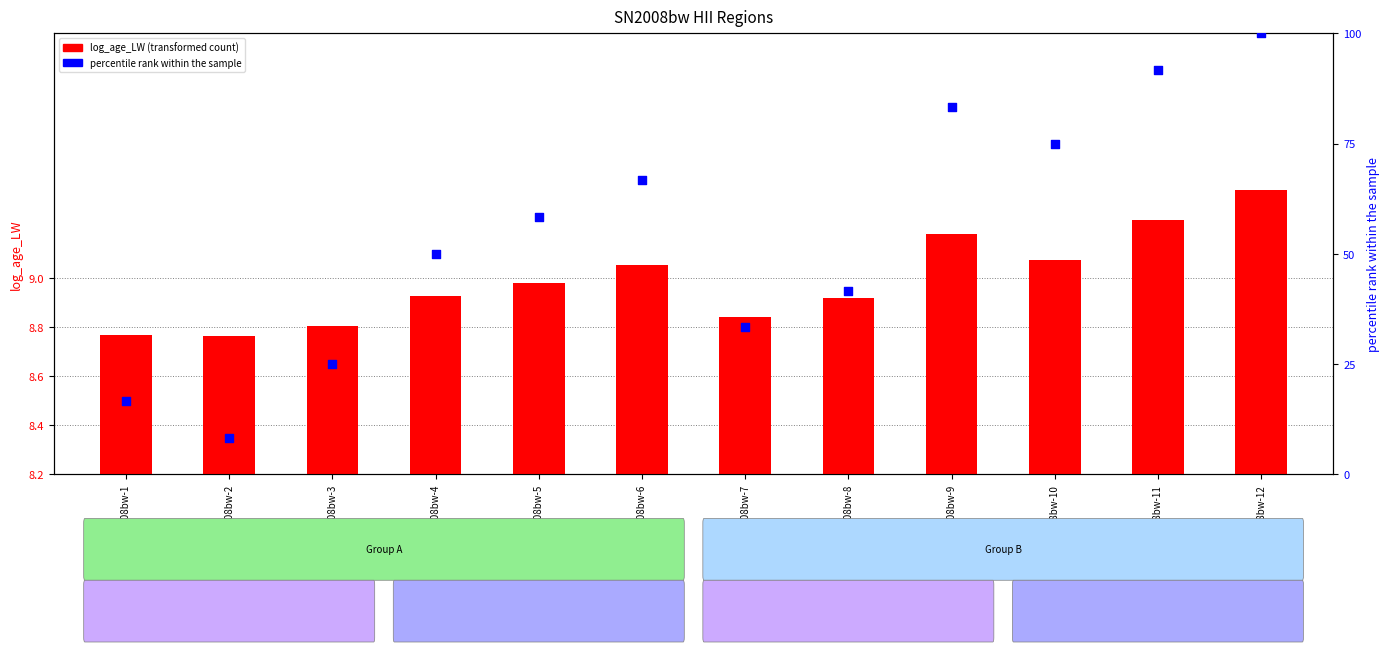

What are all the series names shown in the legend?

log_age_LW, percentile rank within the sample